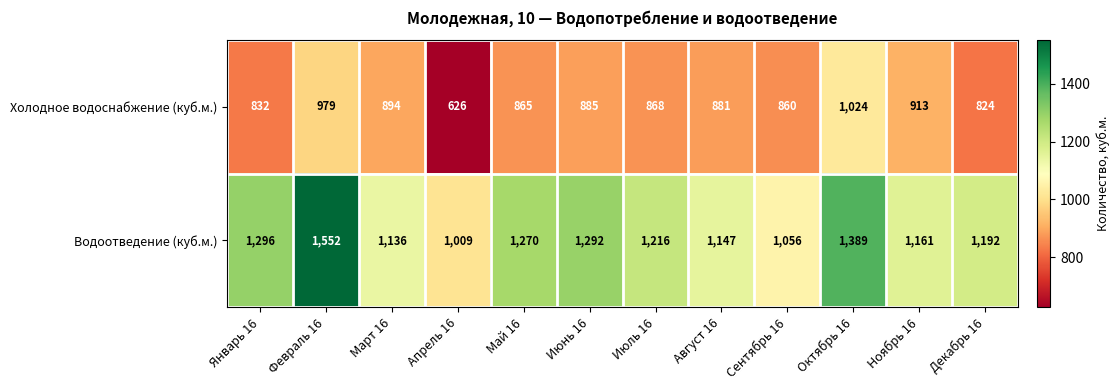

Which series has the widest spread of values?

Водоотведение (куб.м.)